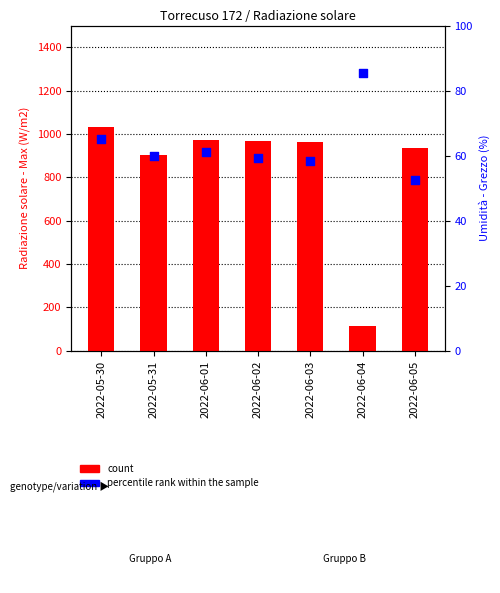

Which series has the widest spread of Y values?

count